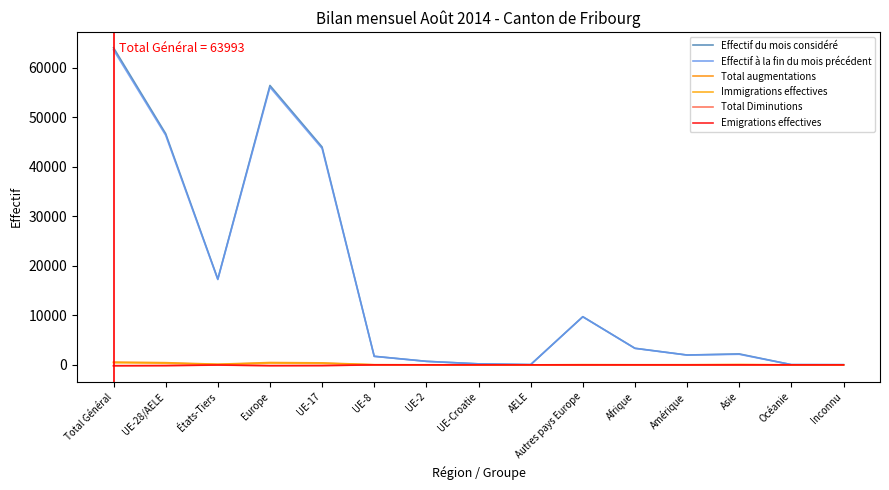

True or false: Total augmentations and Effectif du mois considéré intersect in this chart.

False